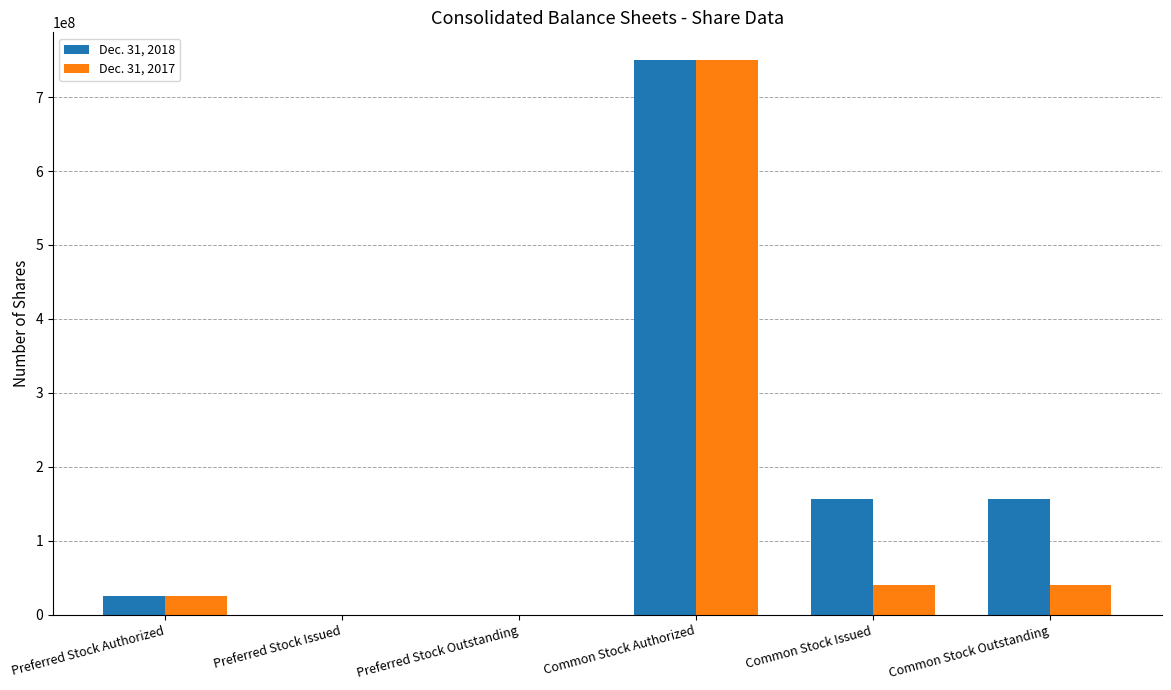

Reading right to left, list all the values displayed in this chart.

Dec. 31, 2018: Common Stock Outstanding=156952606	Common Stock Issued=156952606	Common Stock Authorized=750000000	Preferred Stock Outstanding=0	Preferred Stock Issued=0	Preferred Stock Authorized=25000000
Dec. 31, 2017: Common Stock Outstanding=40126655	Common Stock Issued=40126655	Common Stock Authorized=750000000	Preferred Stock Outstanding=0	Preferred Stock Issued=0	Preferred Stock Authorized=25000000